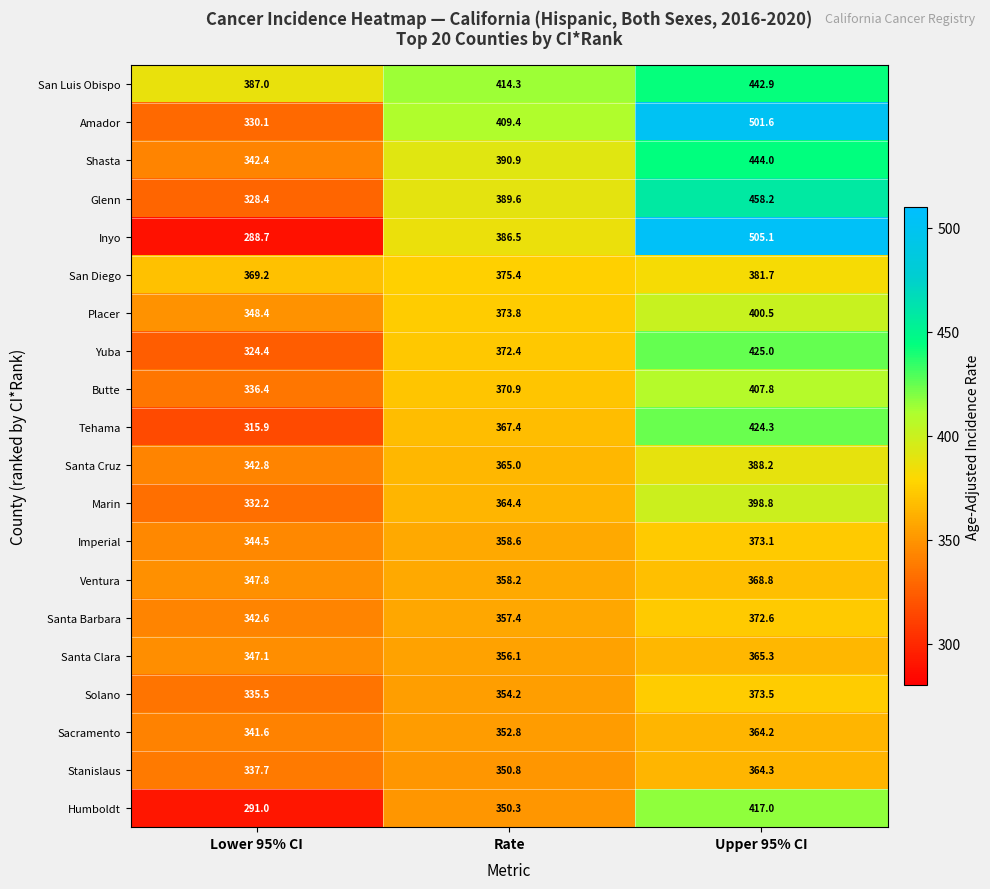

At how many categories does at least one series exceed 305?

3